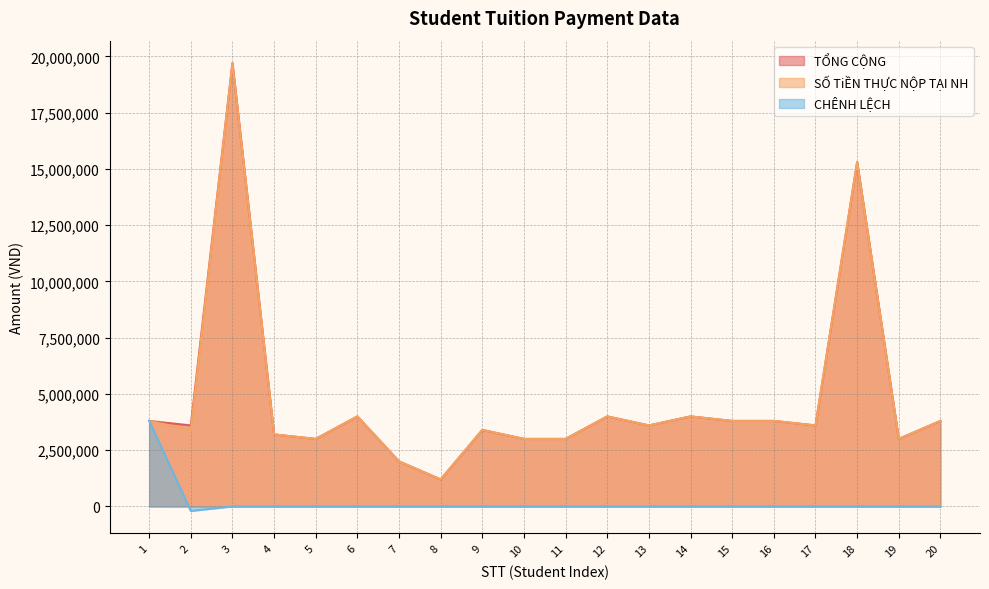

Where is the first local minimum for TỔNG CỘNG?

2